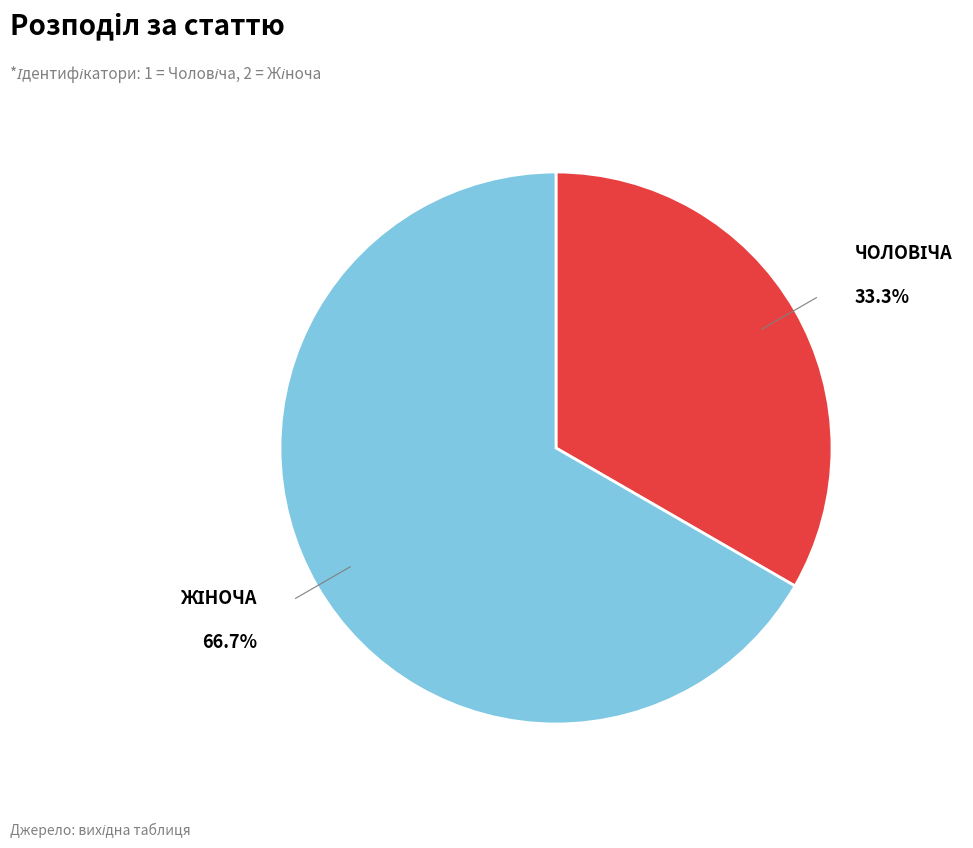

Is there a majority slice in this chart?

Yes